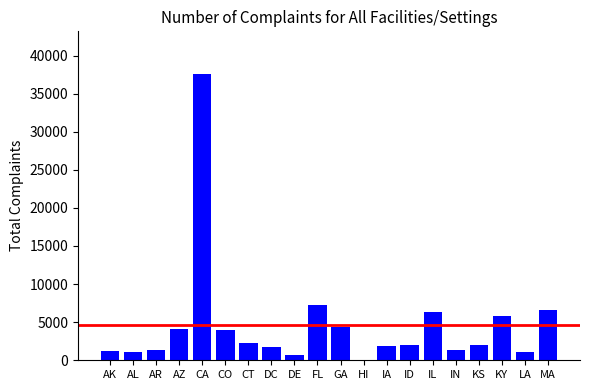

True or false: the data shows 3959 at CO.

True